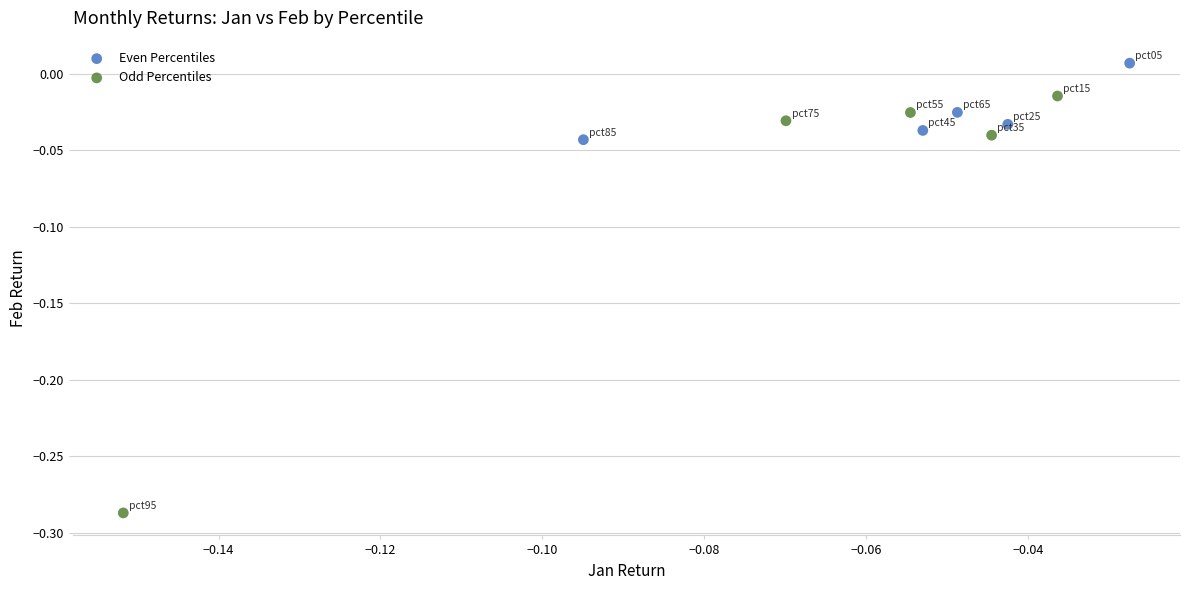

Which series contains the highest Y value?

Even Percentiles